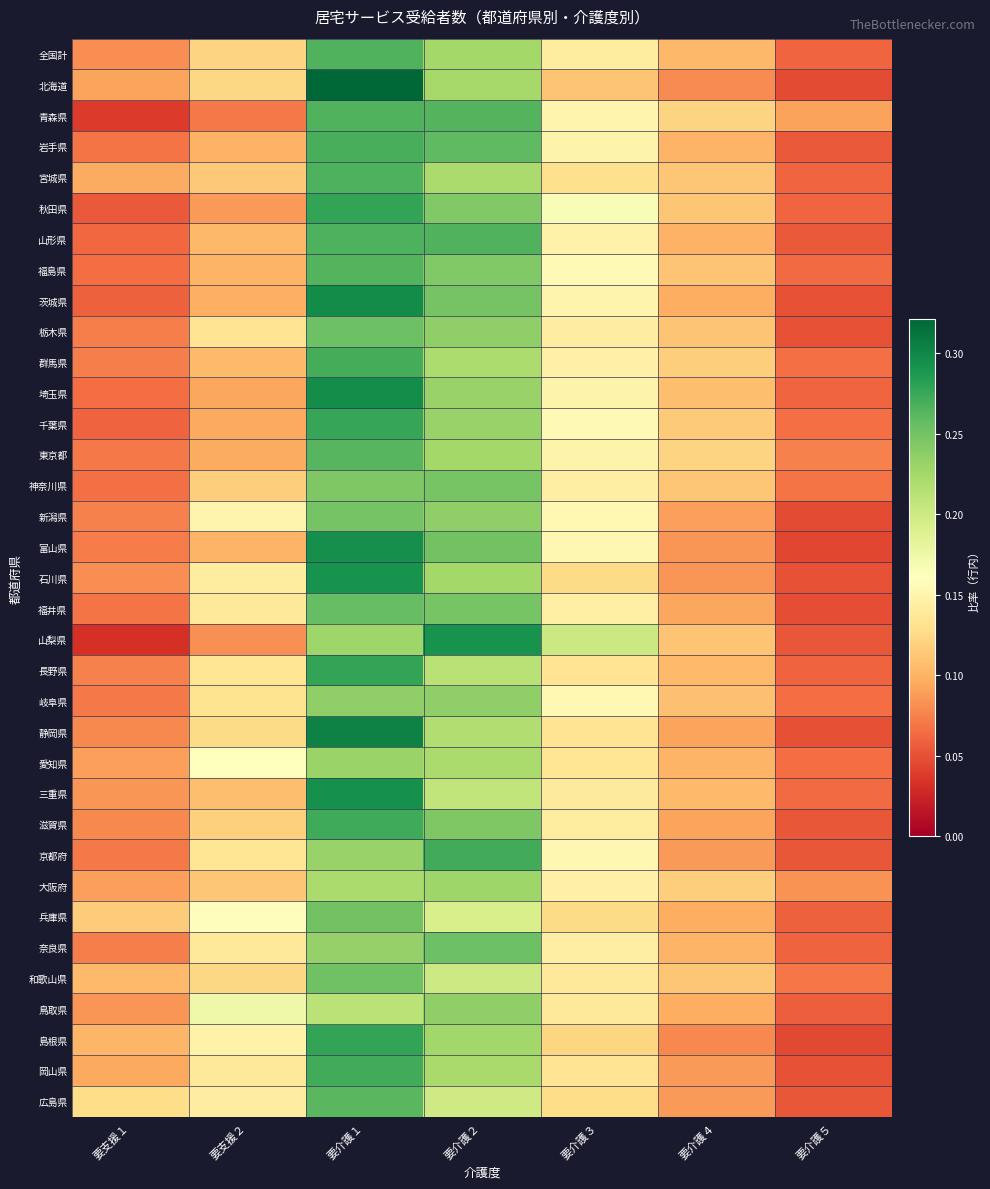

Which series has the widest spread of values?

北海道